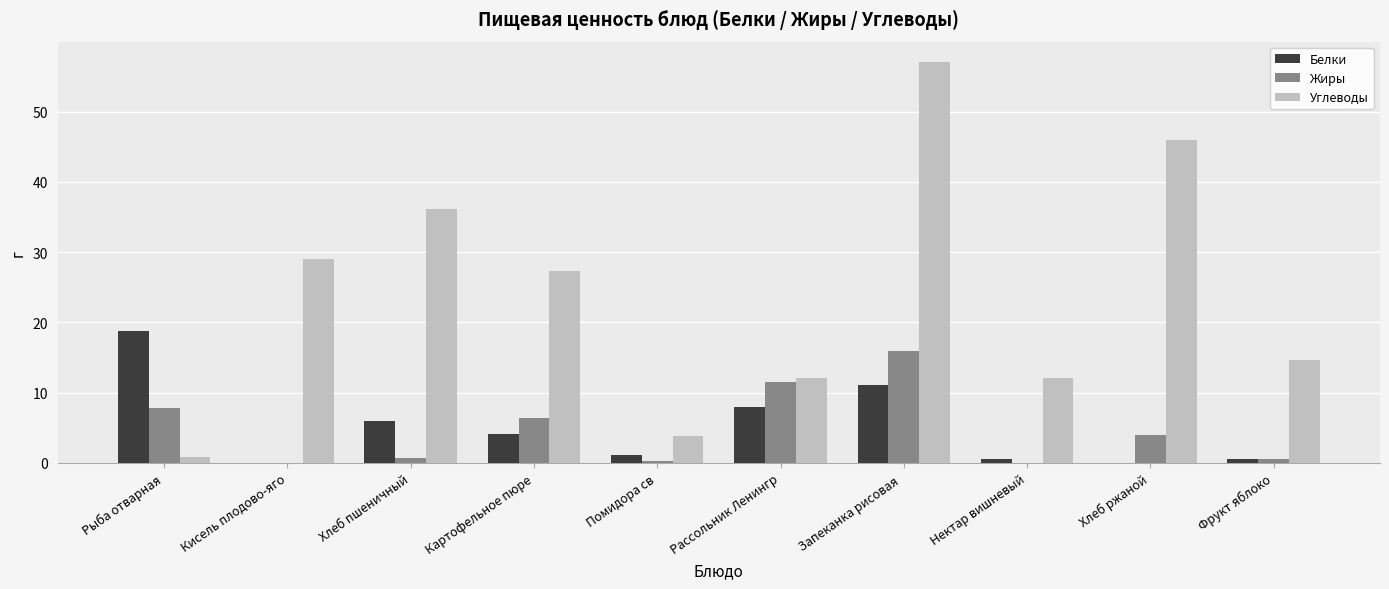

What is the difference between the Белки values at Фрукт яблоко and Рыба отварная?

18.1